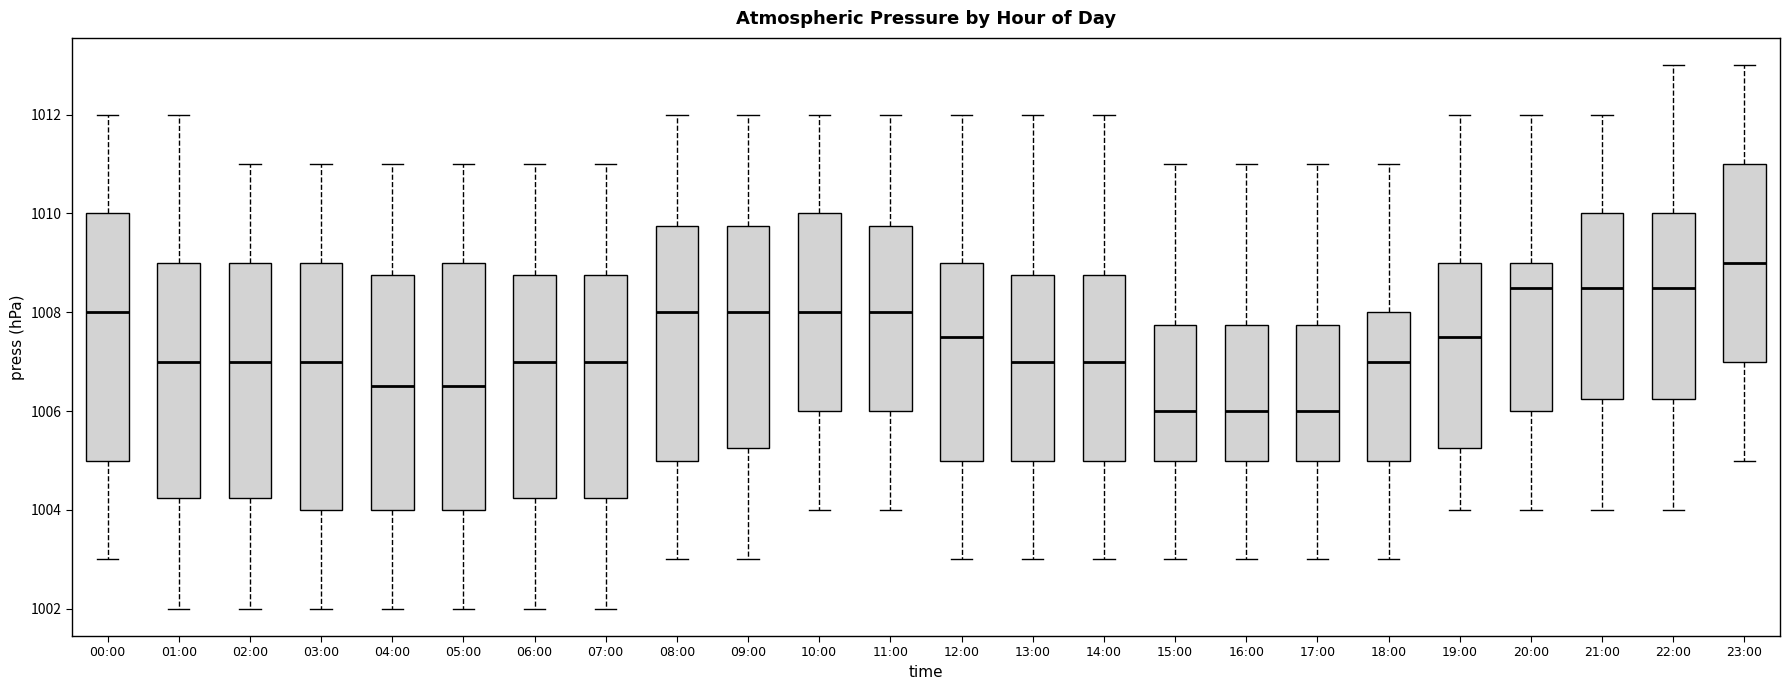

Reading left to right, transcribe this box plot: for each box, give where its median line is, the range the box spans, and where its two whiskers end, as read against the y-axis. The values are not printed on the chart, so give them approximately, as read against the axis.

00:00: median 1008.0, box 1005.0 to 1010.0, whiskers 1003.0 to 1012.0
01:00: median 1007.0, box 1004.2 to 1009.0, whiskers 1002.0 to 1012.0
02:00: median 1007.0, box 1004.2 to 1009.0, whiskers 1002.0 to 1011.0
03:00: median 1007.0, box 1004.0 to 1009.0, whiskers 1002.0 to 1011.0
04:00: median 1006.6, box 1004.0 to 1008.8, whiskers 1002.0 to 1011.0
05:00: median 1006.6, box 1004.0 to 1009.0, whiskers 1002.0 to 1011.0
06:00: median 1007.0, box 1004.2 to 1008.8, whiskers 1002.0 to 1011.0
07:00: median 1007.0, box 1004.2 to 1008.8, whiskers 1002.0 to 1011.0
08:00: median 1008.0, box 1005.0 to 1009.8, whiskers 1003.0 to 1012.0
09:00: median 1008.0, box 1005.2 to 1009.8, whiskers 1003.0 to 1012.0
10:00: median 1008.0, box 1006.0 to 1010.0, whiskers 1004.0 to 1012.0
11:00: median 1008.0, box 1006.0 to 1009.8, whiskers 1004.0 to 1012.0
12:00: median 1007.6, box 1005.0 to 1009.0, whiskers 1003.0 to 1012.0
13:00: median 1007.0, box 1005.0 to 1008.8, whiskers 1003.0 to 1012.0
14:00: median 1007.0, box 1005.0 to 1008.8, whiskers 1003.0 to 1012.0
15:00: median 1006.0, box 1005.0 to 1007.8, whiskers 1003.0 to 1011.0
16:00: median 1006.0, box 1005.0 to 1007.8, whiskers 1003.0 to 1011.0
17:00: median 1006.0, box 1005.0 to 1007.8, whiskers 1003.0 to 1011.0
18:00: median 1007.0, box 1005.0 to 1008.0, whiskers 1003.0 to 1011.0
19:00: median 1007.6, box 1005.2 to 1009.0, whiskers 1004.0 to 1012.0
20:00: median 1008.6, box 1006.0 to 1009.0, whiskers 1004.0 to 1012.0
21:00: median 1008.6, box 1006.2 to 1010.0, whiskers 1004.0 to 1012.0
22:00: median 1008.6, box 1006.2 to 1010.0, whiskers 1004.0 to 1013.0
23:00: median 1009.0, box 1007.0 to 1011.0, whiskers 1005.0 to 1013.0